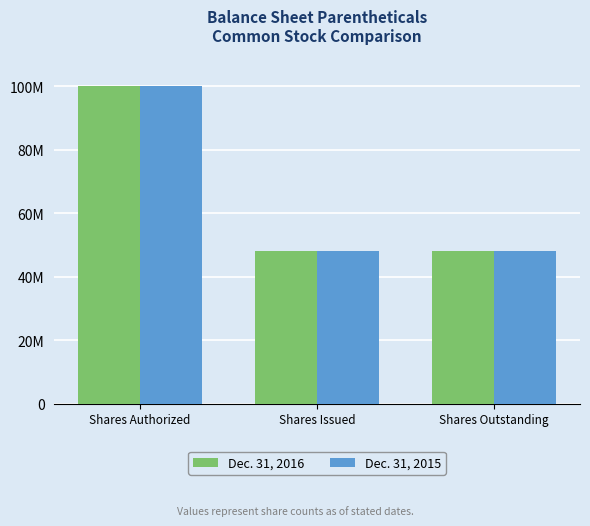

Rank the series at Shares Authorized from lowest to highest value.

Dec. 31, 2016, Dec. 31, 2015